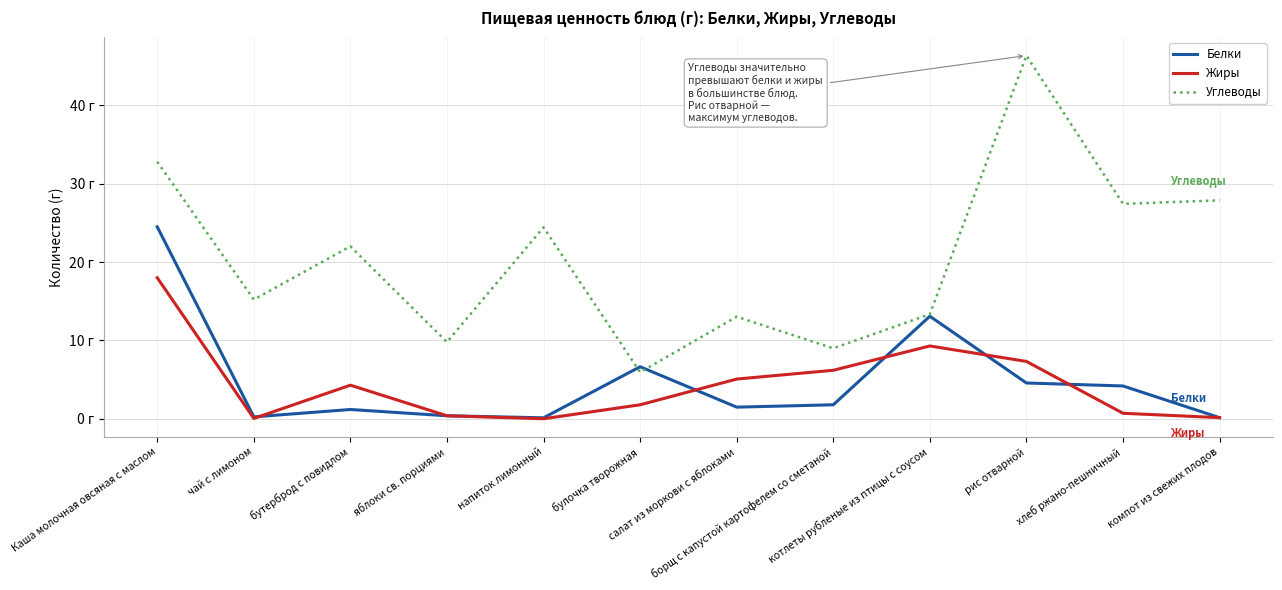

Which series changed the most between напиток лимонный and компот из свежих плодов?

Углеводы